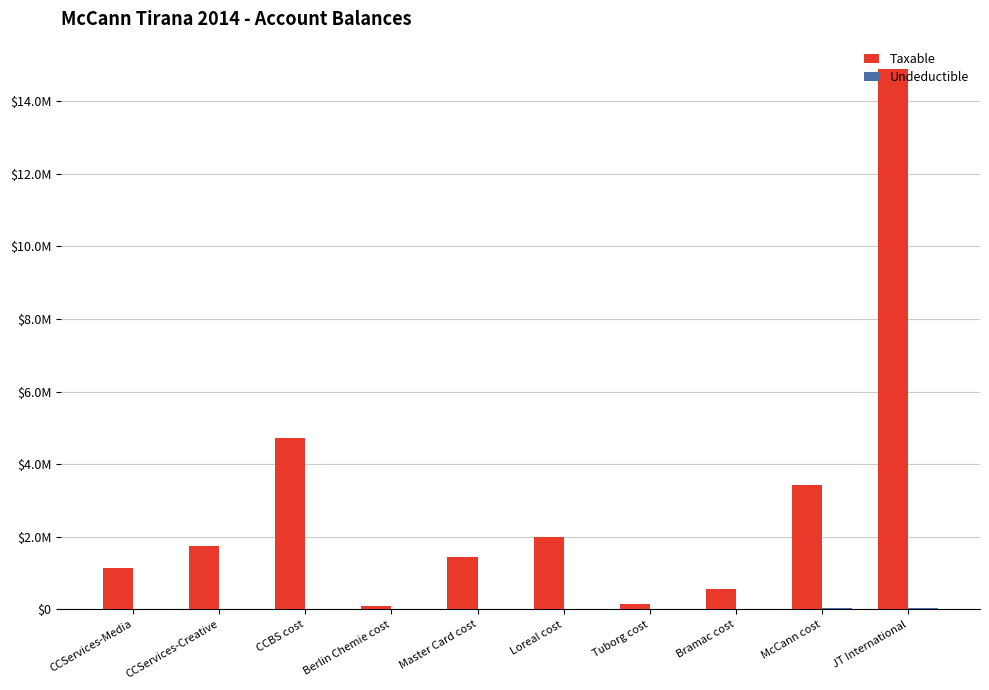

Does the chart contain stacked bars?

No